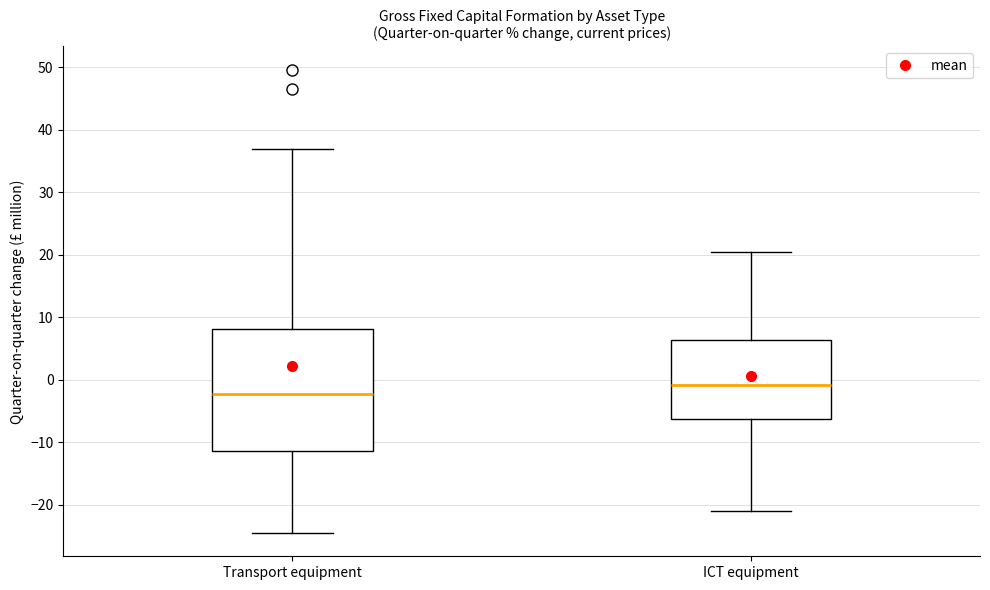

Reading left to right, read every box against the y-axis: the position of its median line, the range the box covers, and the ends of its whiskers. The values are not printed on the chart, so give them approximately, as read against the axis.

Transport equipment: median -2, box -11 to 8, whiskers -24 to 37
ICT equipment: median -1, box -6 to 6, whiskers -21 to 20